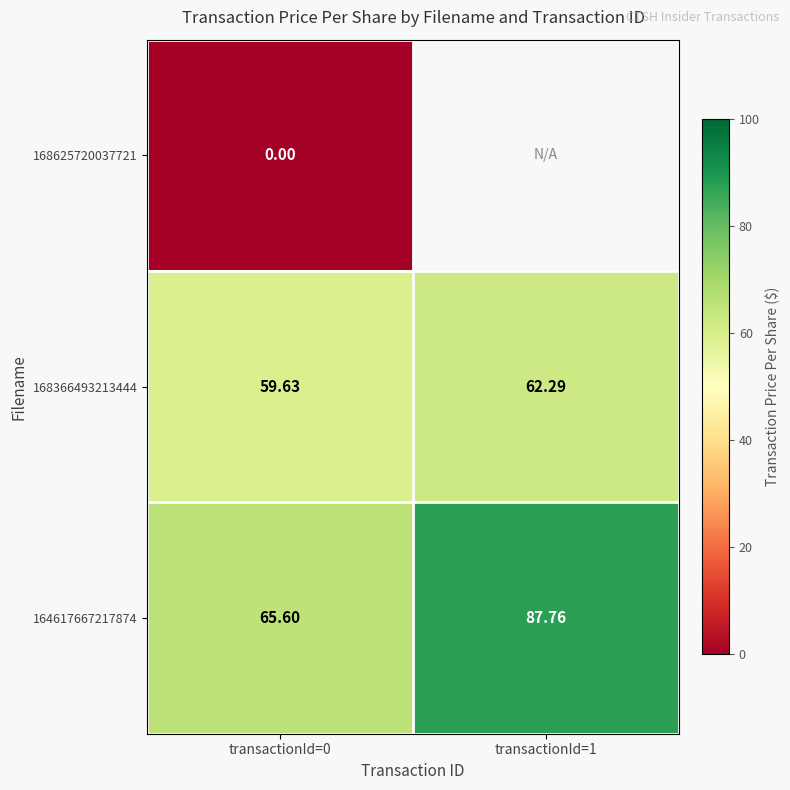

Is it true that 164617667217874 equals 137.3 at transactionId=1?

False